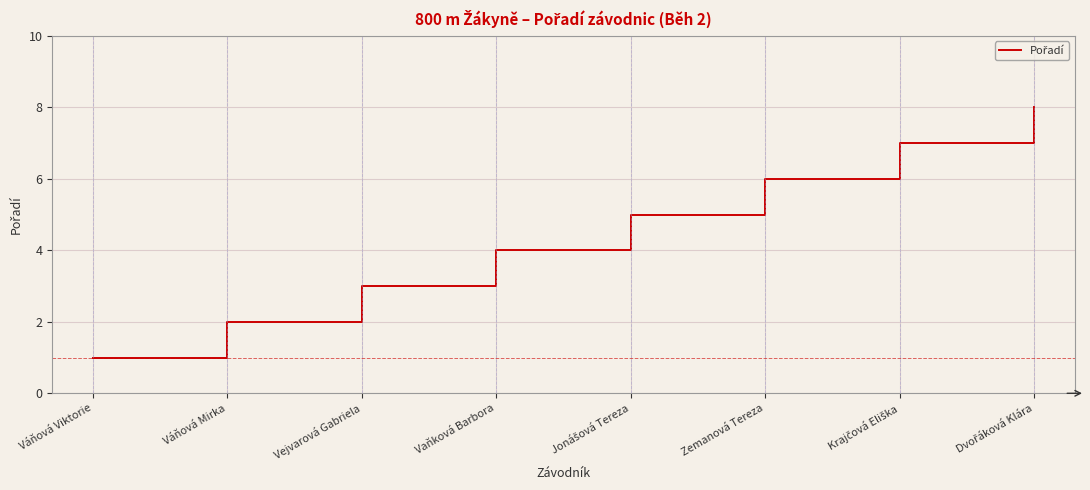

The value at Váňová Mirka is 2. True or false?

True